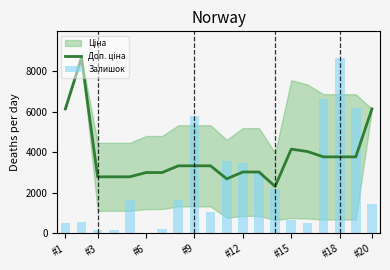

Which series has the widest spread of values?

Залишок